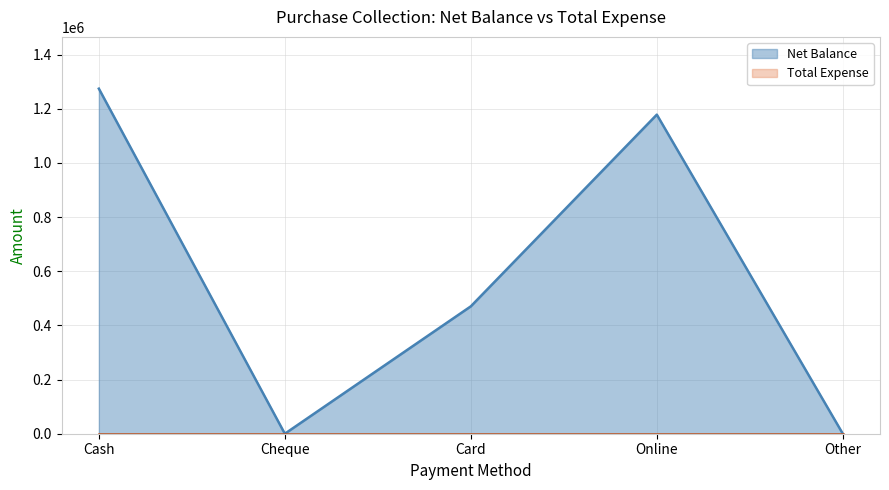

What is the change in value from Cash to Online?

-95977